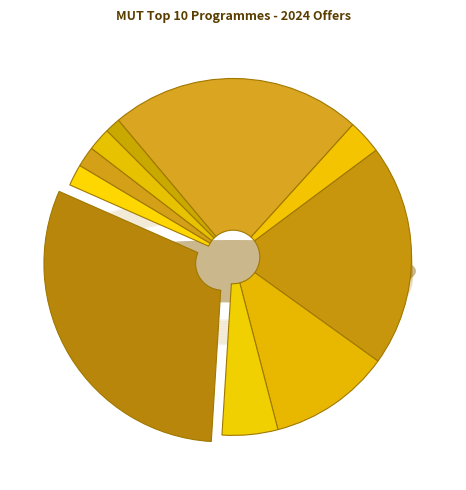

To the nearest percent, what is the combined percentage of Diploma in Agriculture: Crop Production and Diploma in Office Man. & Technology?

12%